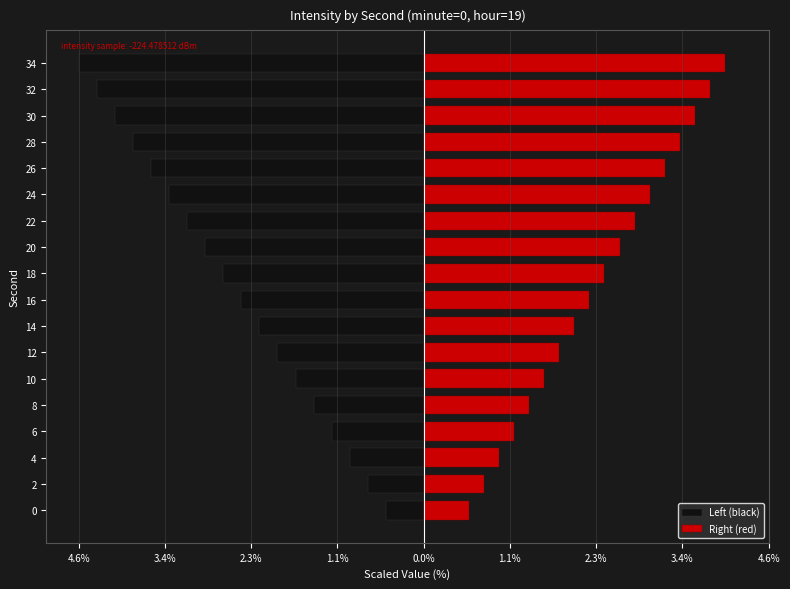

What is the label of the 4th bar from the right?

14